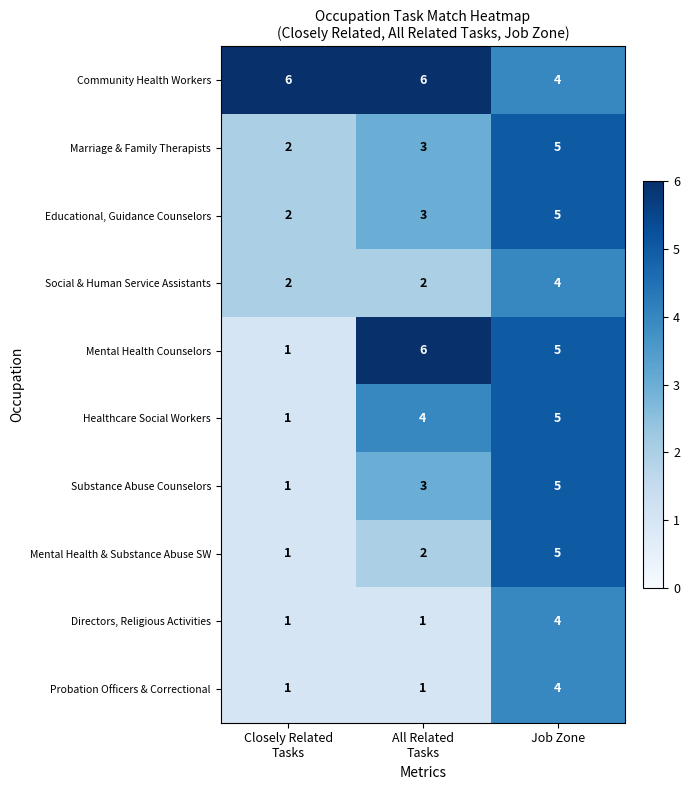

Which series has the largest total across all categories?

Community Health Workers